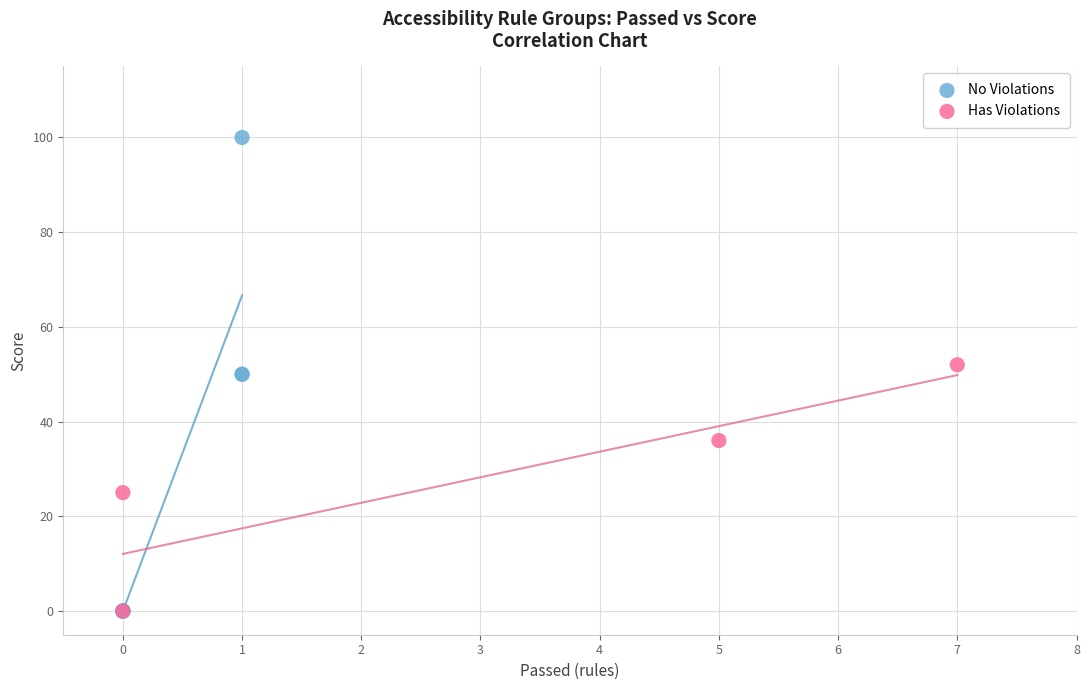

Which series has the largest Y range (max minus min)?

No Violations